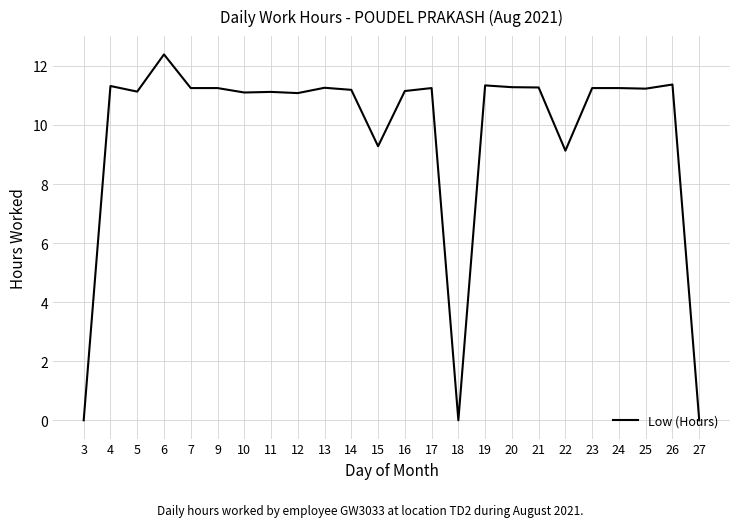

Count the number of data series in this chart.

1